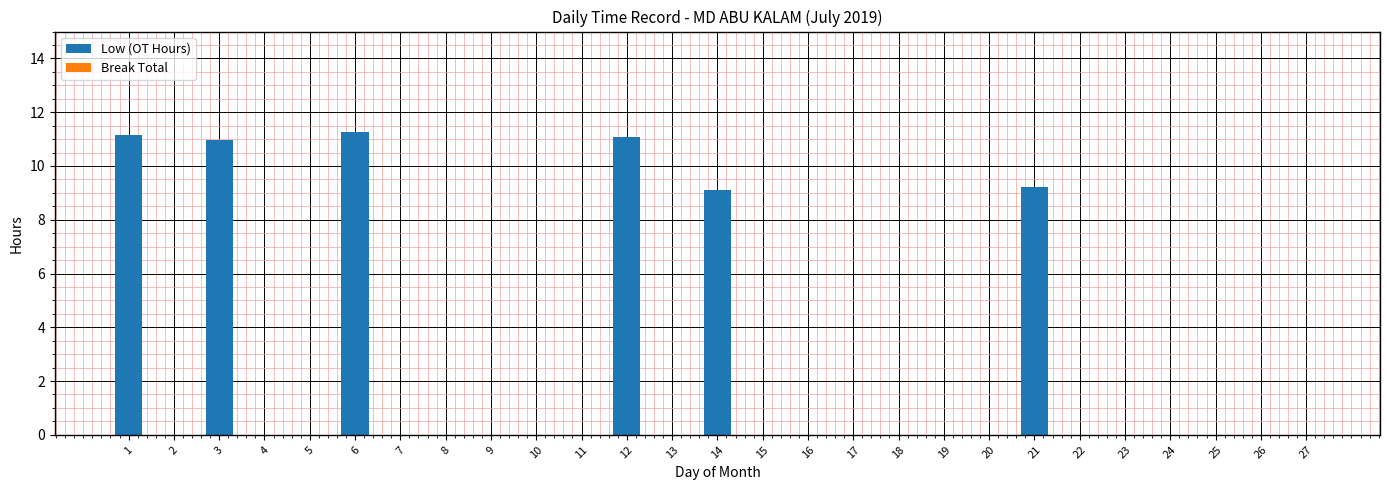

What is the sum of all values?

62.8